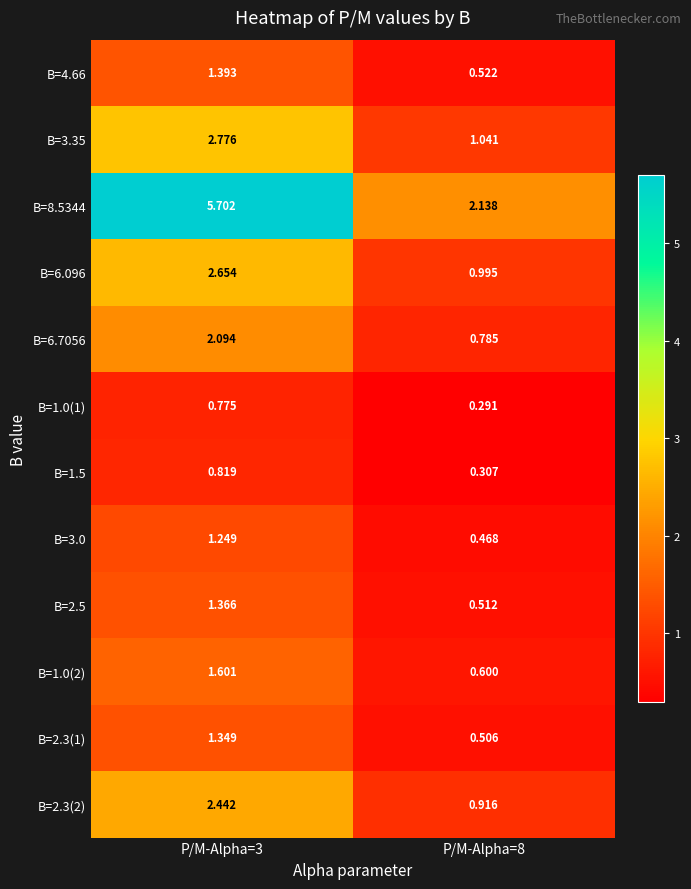

Reading left to right, transcribe all the data shown in this chart.

B=4.66: P/M-Alpha=3=1.4	P/M-Alpha=8=0.5
B=3.35: P/M-Alpha=3=2.8	P/M-Alpha=8=1.0
B=8.5344: P/M-Alpha=3=5.7	P/M-Alpha=8=2.1
B=6.096: P/M-Alpha=3=2.7	P/M-Alpha=8=1.0
B=6.7056: P/M-Alpha=3=2.1	P/M-Alpha=8=0.8
B=1.0(1): P/M-Alpha=3=0.8	P/M-Alpha=8=0.3
B=1.5: P/M-Alpha=3=0.8	P/M-Alpha=8=0.3
B=3.0: P/M-Alpha=3=1.2	P/M-Alpha=8=0.5
B=2.5: P/M-Alpha=3=1.4	P/M-Alpha=8=0.5
B=1.0(2): P/M-Alpha=3=1.6	P/M-Alpha=8=0.6
B=2.3(1): P/M-Alpha=3=1.3	P/M-Alpha=8=0.5
B=2.3(2): P/M-Alpha=3=2.4	P/M-Alpha=8=0.9